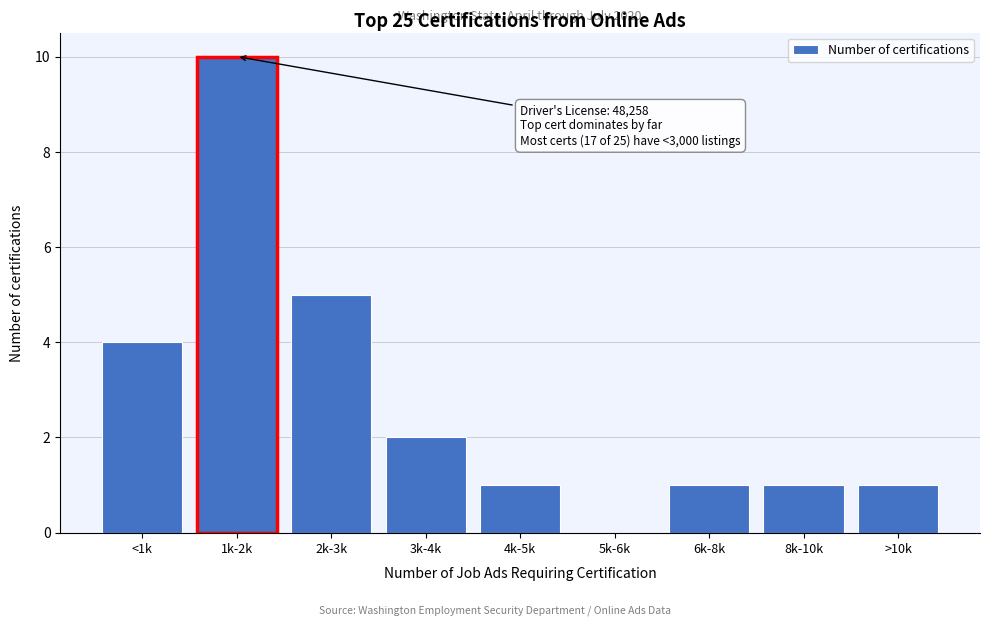

Reading right to left, what are all the values shown in this chart?

>10k=1	8k-10k=1	6k-8k=1	5k-6k=0	4k-5k=1	3k-4k=2	2k-3k=5	1k-2k=10	<1k=4